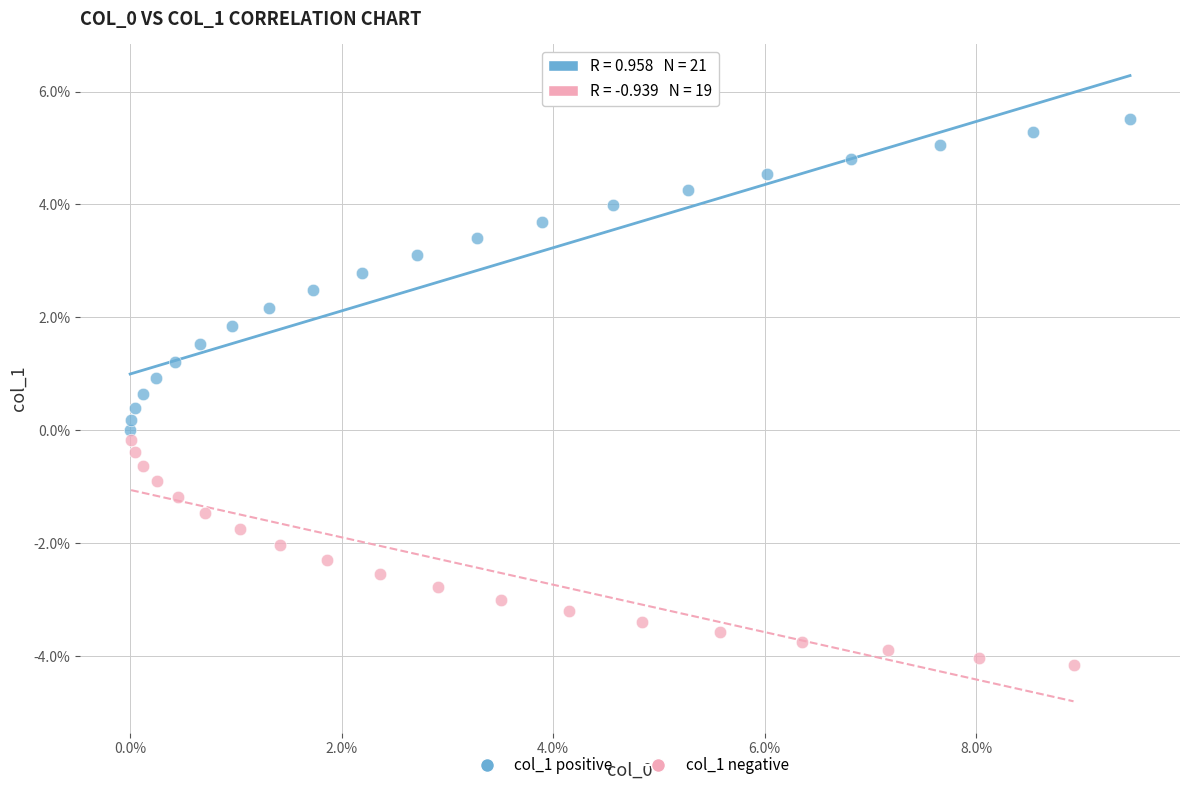

Which series reaches the minimum Y coordinate?

col_1 negative